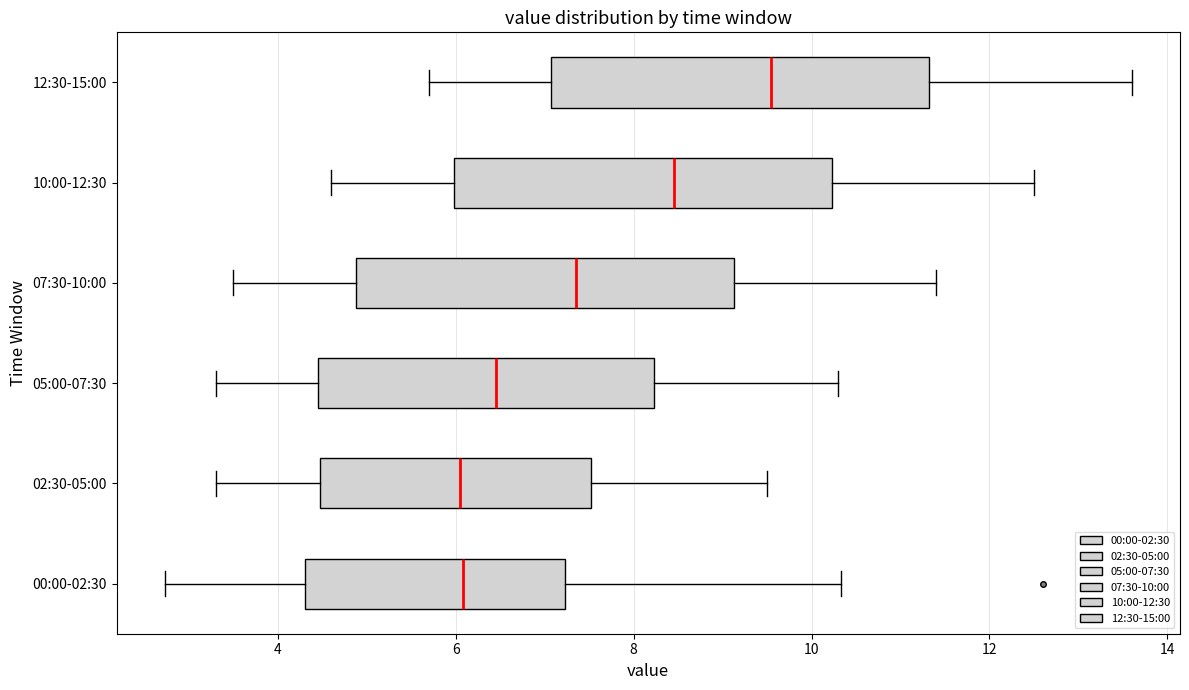

Reading bottom to top, read every box against the x-axis: the position of its median line, the range the box covers, and the ends of its whiskers. The values are not printed on the chart, so give them approximately, as read against the axis.

00:00-02:30: median 6.0, box 4.4 to 7.2, whiskers 2.8 to 10.4
02:30-05:00: median 6.0, box 4.4 to 7.6, whiskers 3.4 to 9.6
05:00-07:30: median 6.4, box 4.4 to 8.2, whiskers 3.4 to 10.4
07:30-10:00: median 7.4, box 4.8 to 9.2, whiskers 3.6 to 11.4
10:00-12:30: median 8.4, box 6.0 to 10.2, whiskers 4.6 to 12.6
12:30-15:00: median 9.6, box 7.0 to 11.4, whiskers 5.8 to 13.6